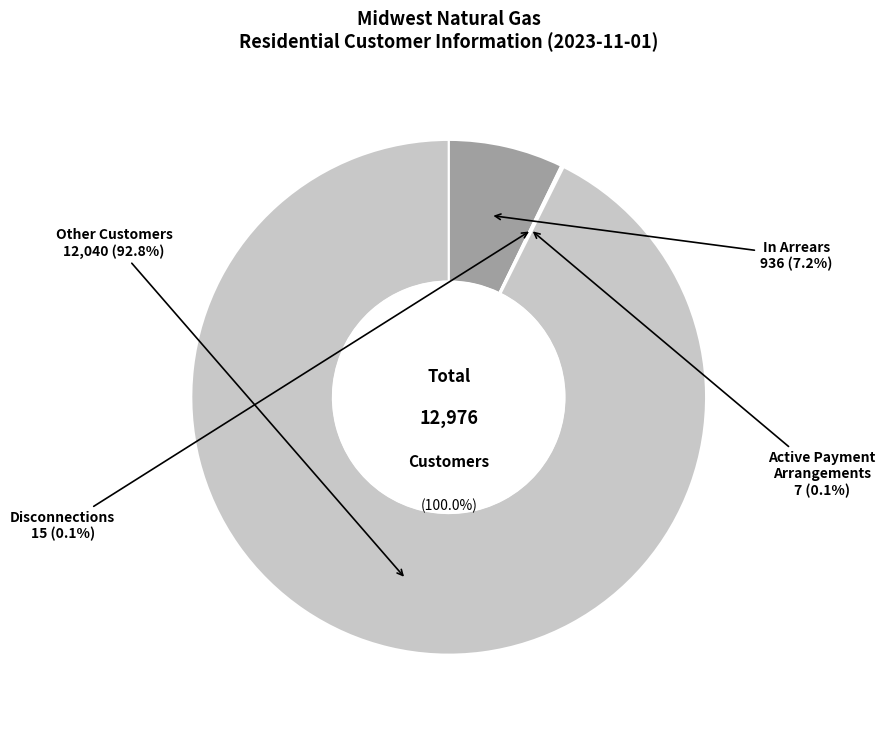

How many slices are in this pie chart?

4